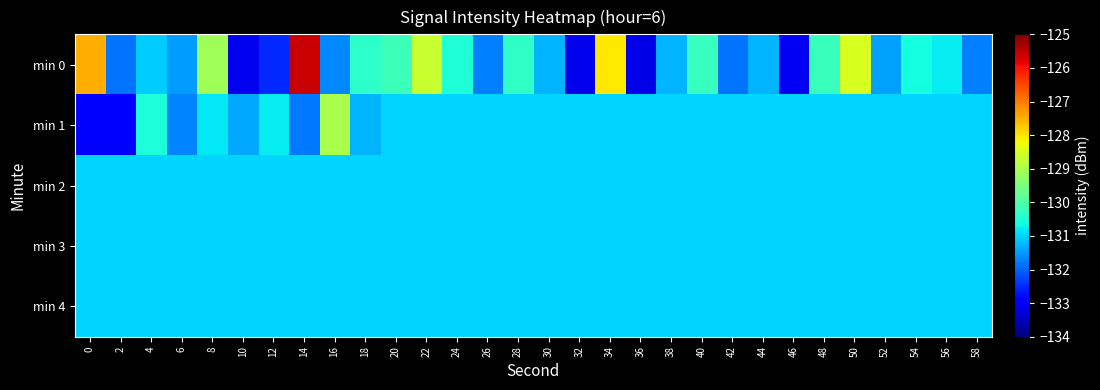

Which series has the largest total across all categories?

min 0